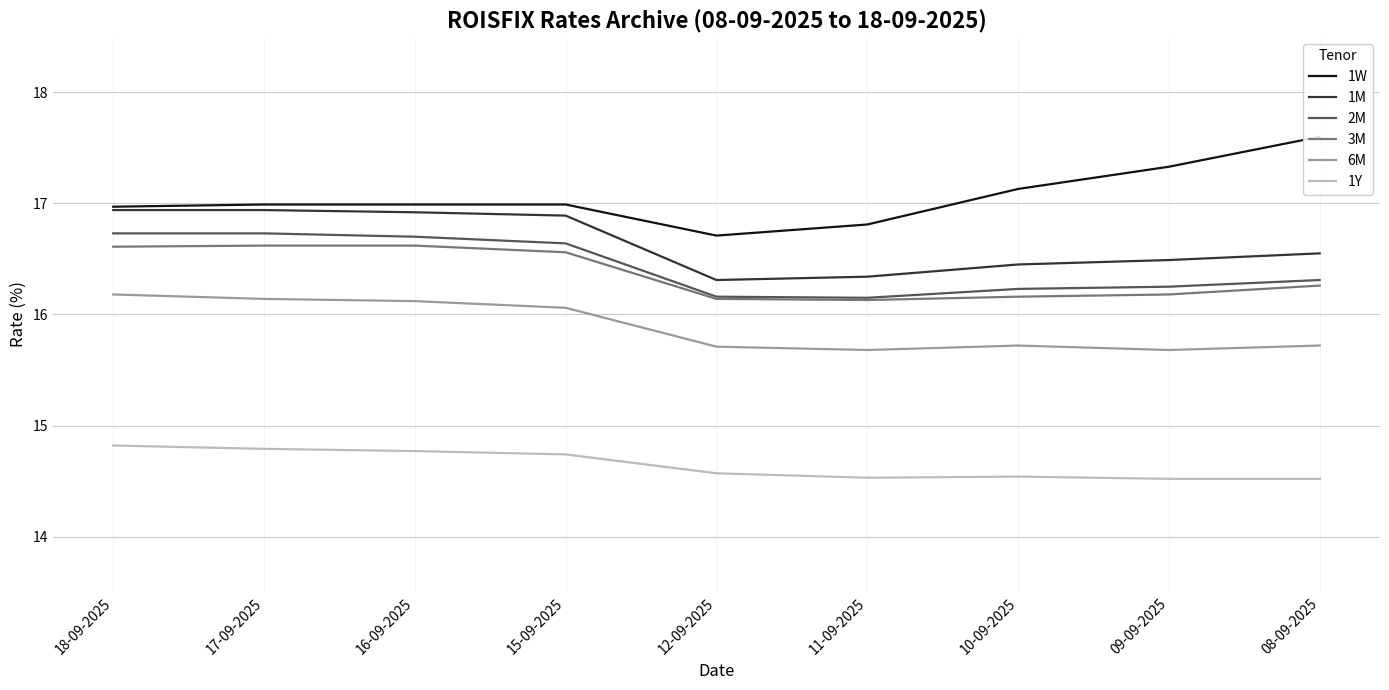

How many 3M values are between 16 and 17?

9